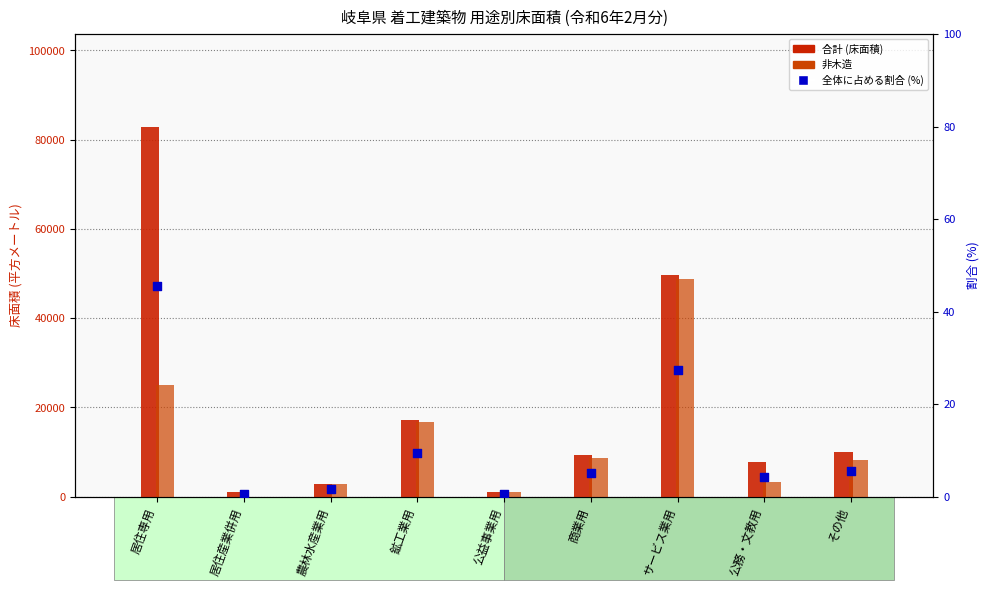

What is the total value across all series at 農林水産業用?

5747.6